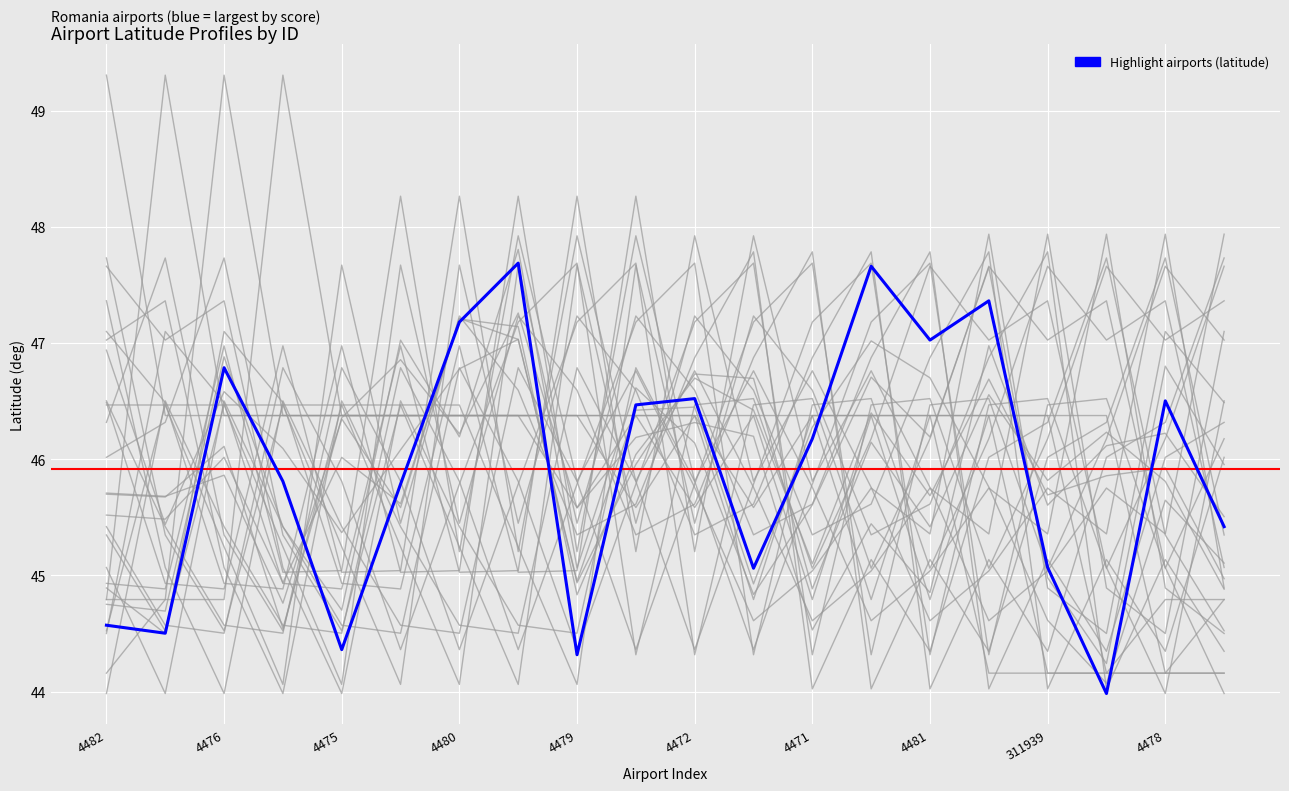

Between 4478 and 30501, which is larger?

4478